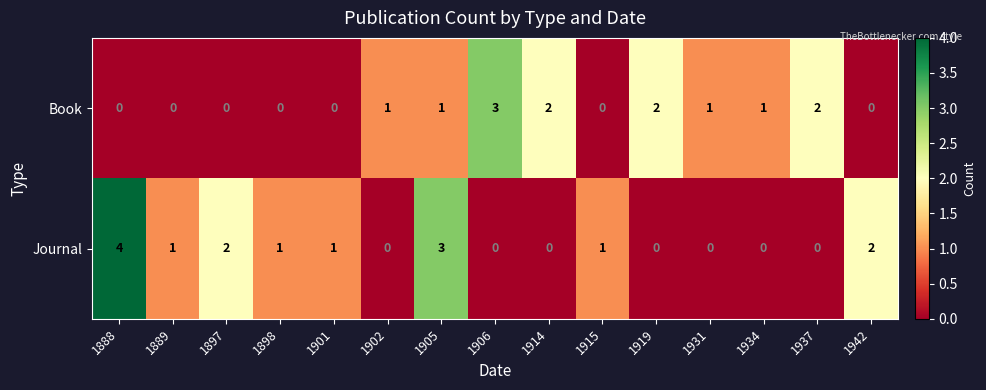

What is the total value across all series at 1906?

3